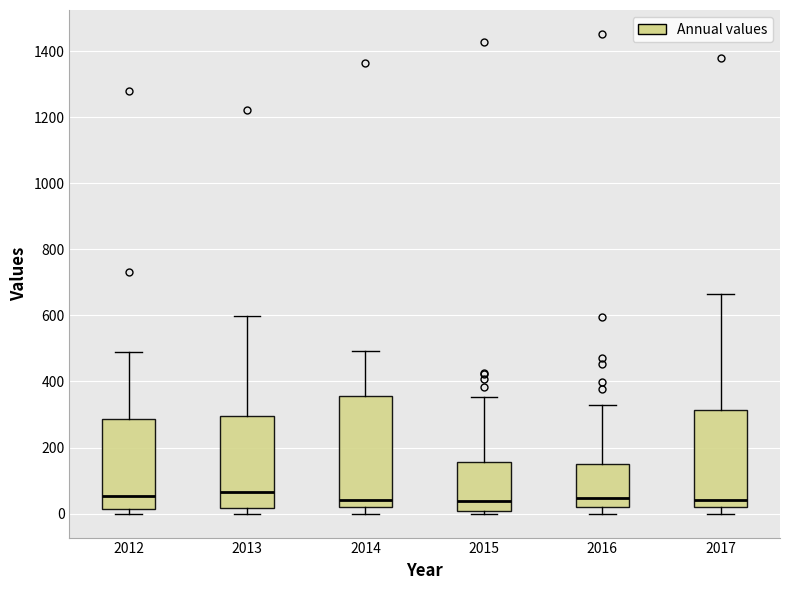

Reading left to right, transcribe this box plot: for each box, give where its median line is, the range the box spans, and where its two whiskers end, as read against the y-axis. The values are not printed on the chart, so give them approximately, as read against the axis.

2012: median 60, box 20 to 280, whiskers 0 to 500
2013: median 60, box 20 to 300, whiskers 0 to 600
2014: median 40, box 20 to 360, whiskers 0 to 500
2015: median 40, box 0 to 160, whiskers 0 (just below the box's lower edge) to 360
2016: median 40, box 20 to 160, whiskers 0 to 320
2017: median 40, box 20 to 320, whiskers 0 to 660